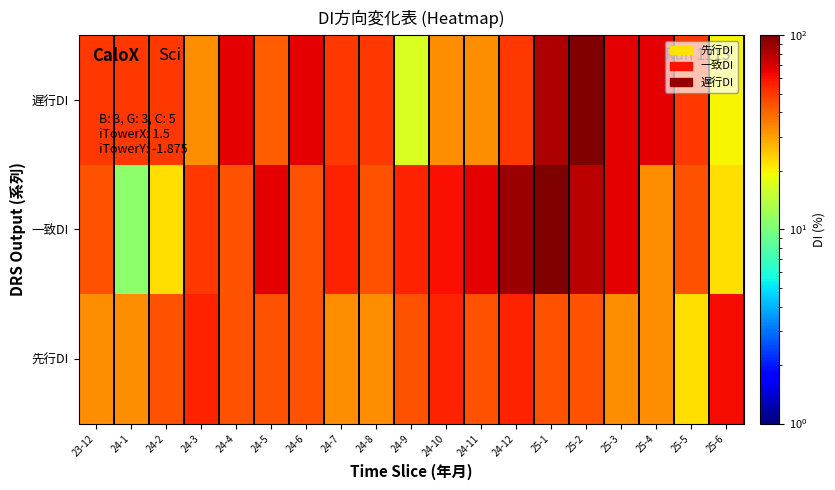

Is it true that 先行DI equals 62.5 at 25-6?

True